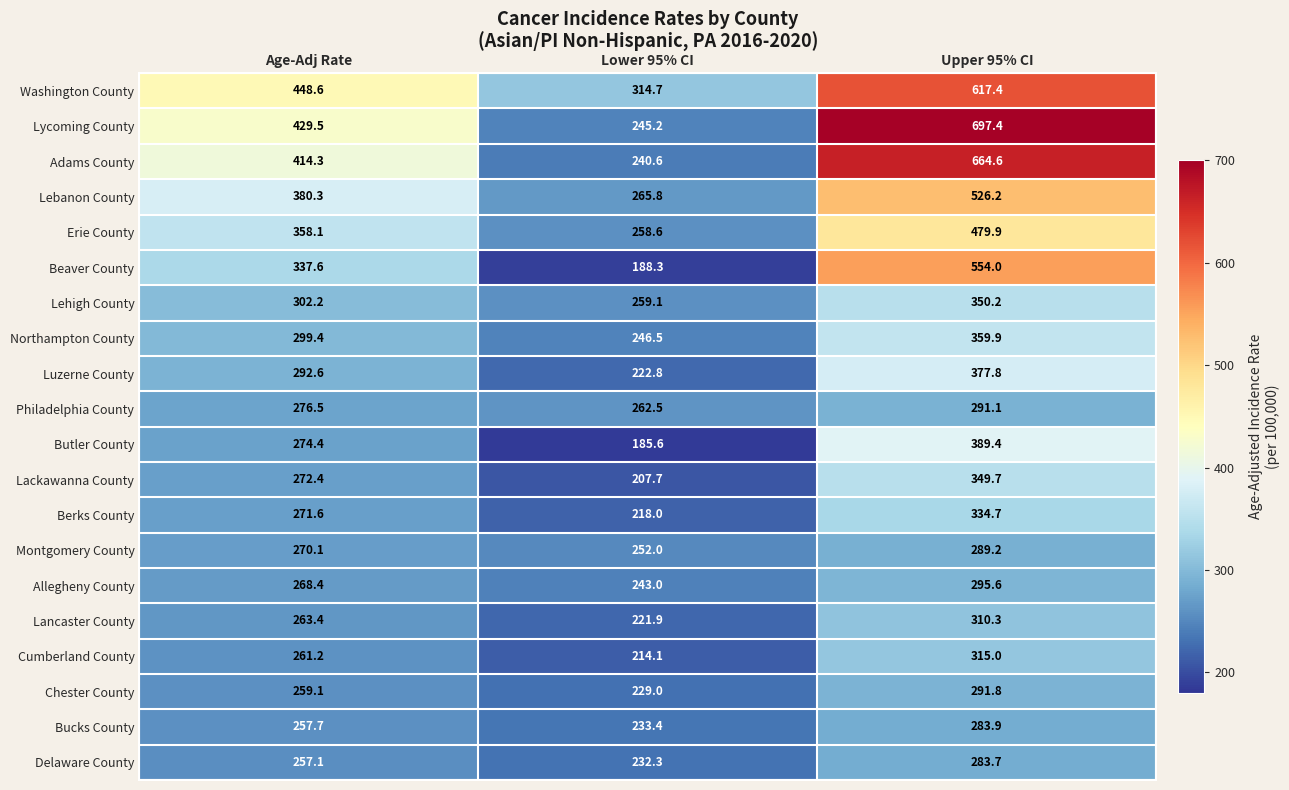

Read the Butler County value at Lower 95% CI.

185.6